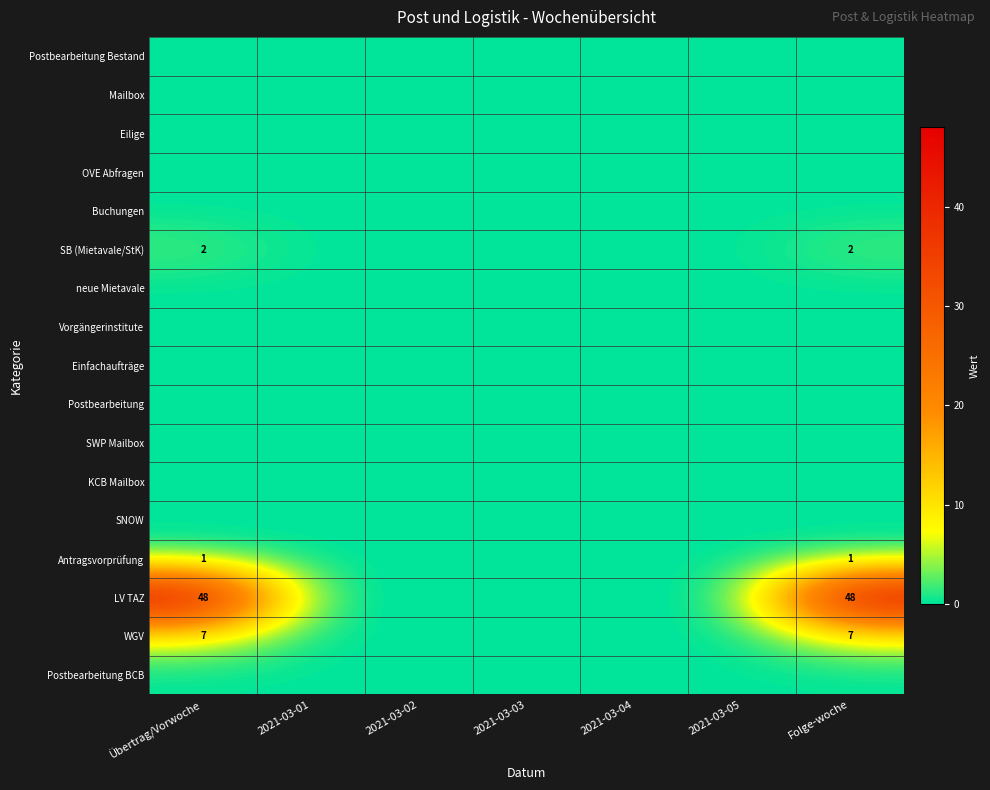

What is the maximum value shown in the chart?

48